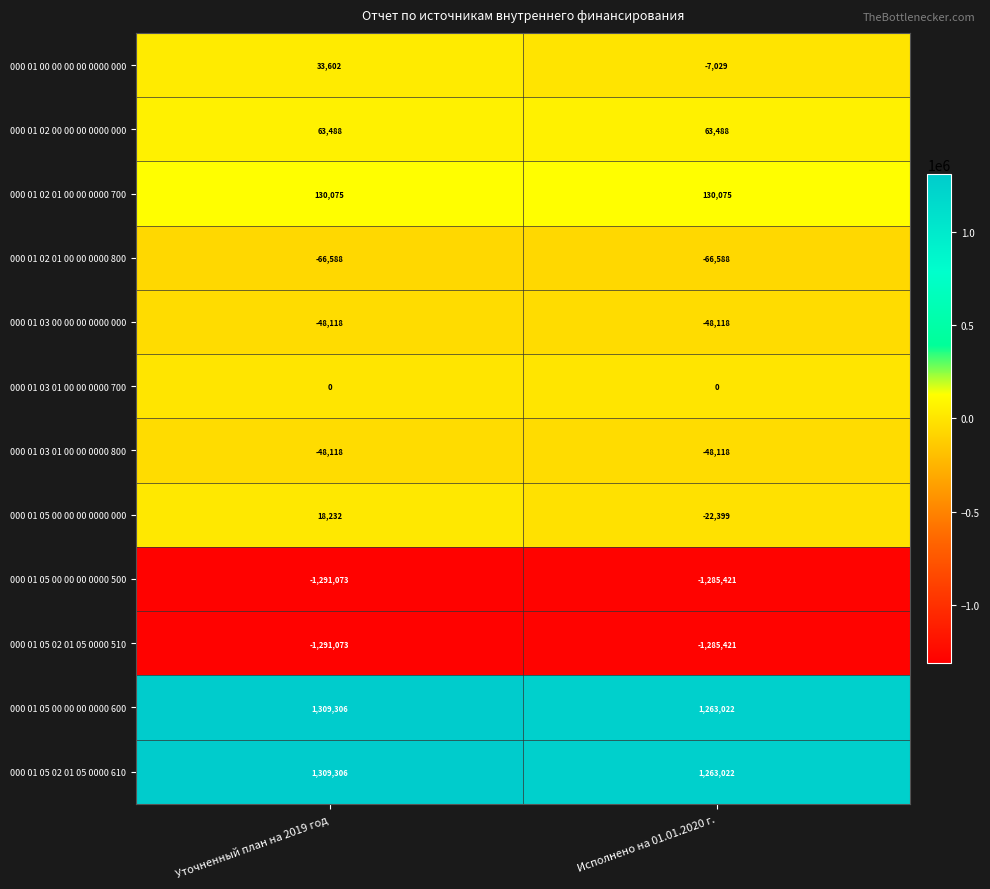

What is the difference between the highest and lowest values at Уточненный план на 2019 год?

2600379